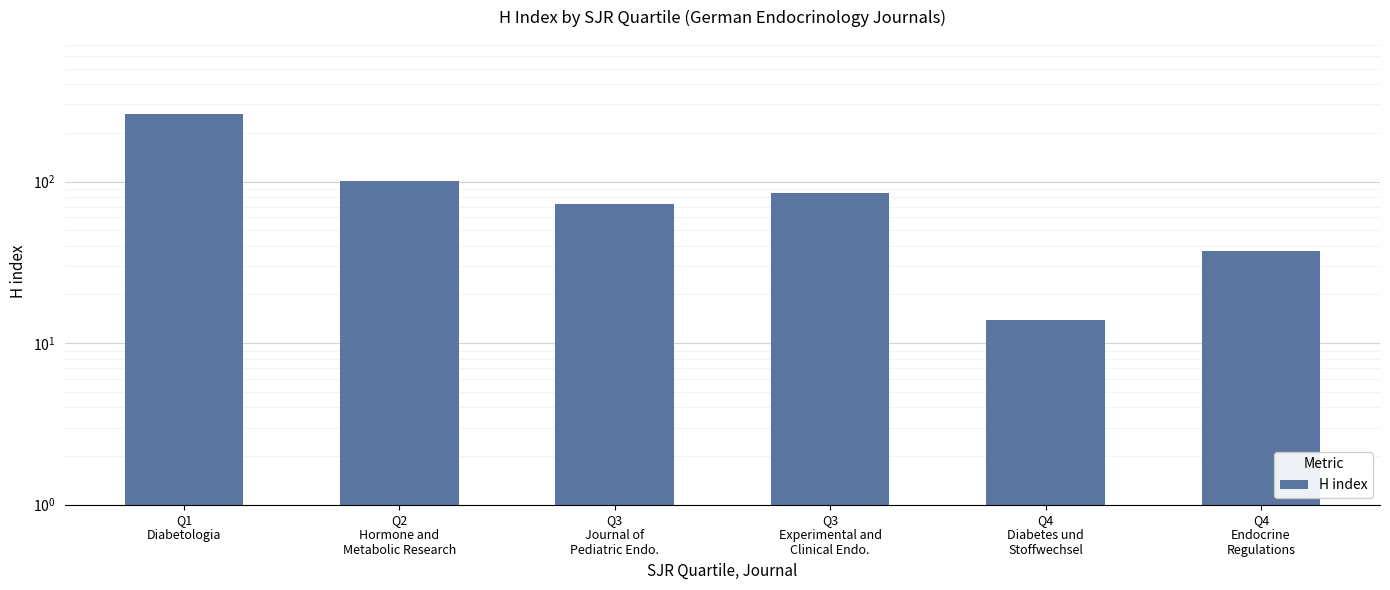

What is the label of the 4th bar from the right?

Q3
Journal of
Pediatric Endo.